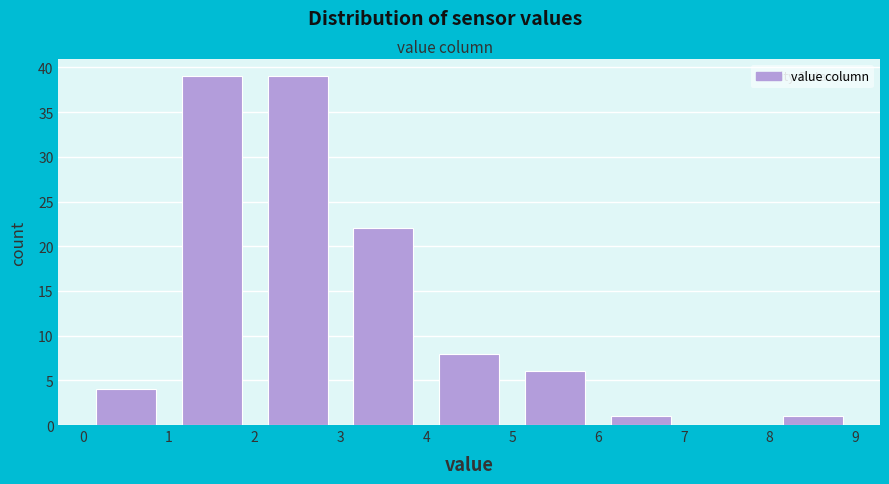

What is the height of the bar covering 8 to 9 on the x-axis? The values are not printed on the chart, so give them approximately, as read against the axis.

1